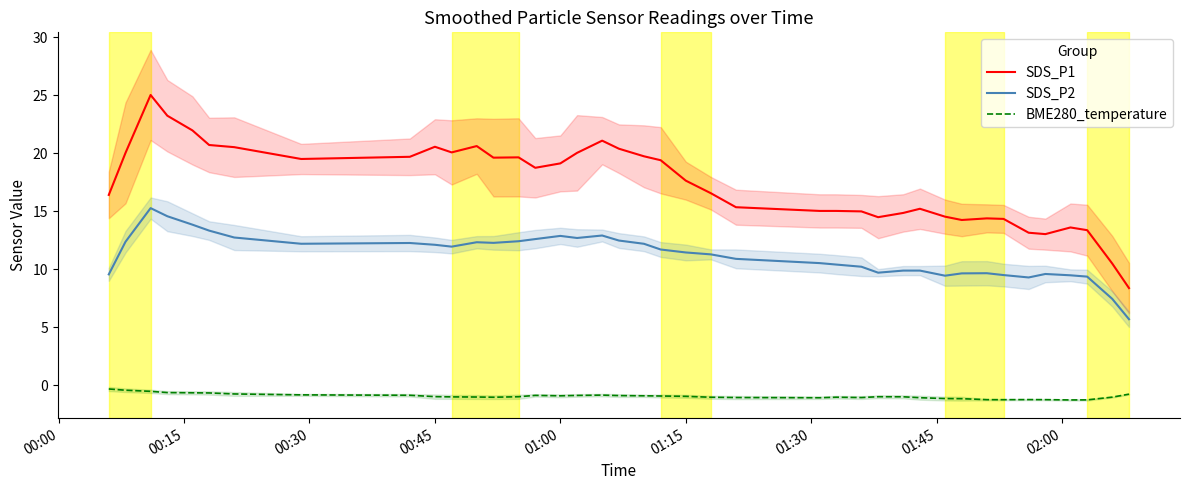

Is it true that SDS_P2 equals 12.9 at 01:00?

True